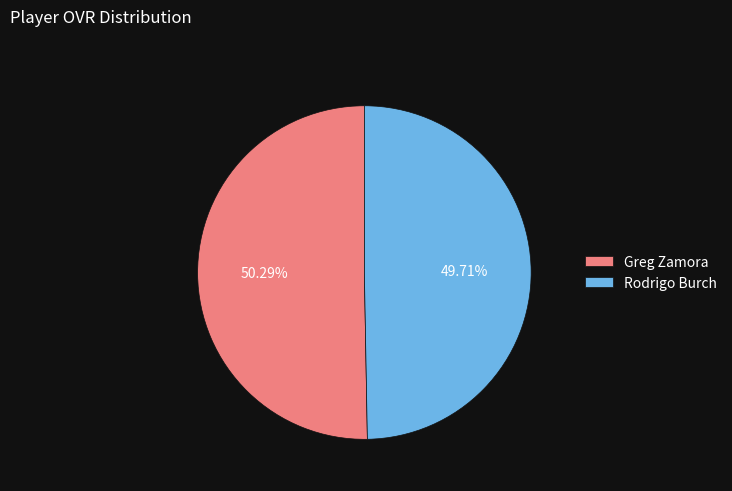

What is the ratio of the value at Rodrigo Burch to the value at Greg Zamora?

1.0